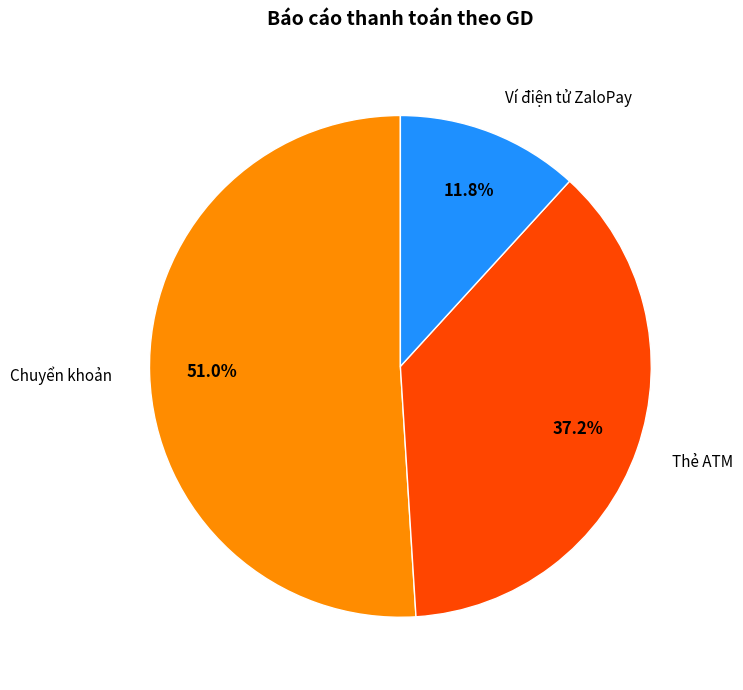

Count the number of slices in the pie.

3